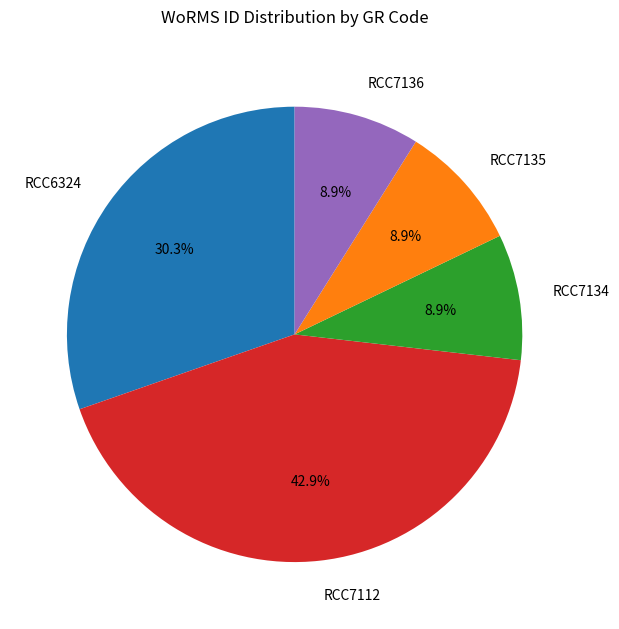

Is there any slice that represents more than half of the pie?

No